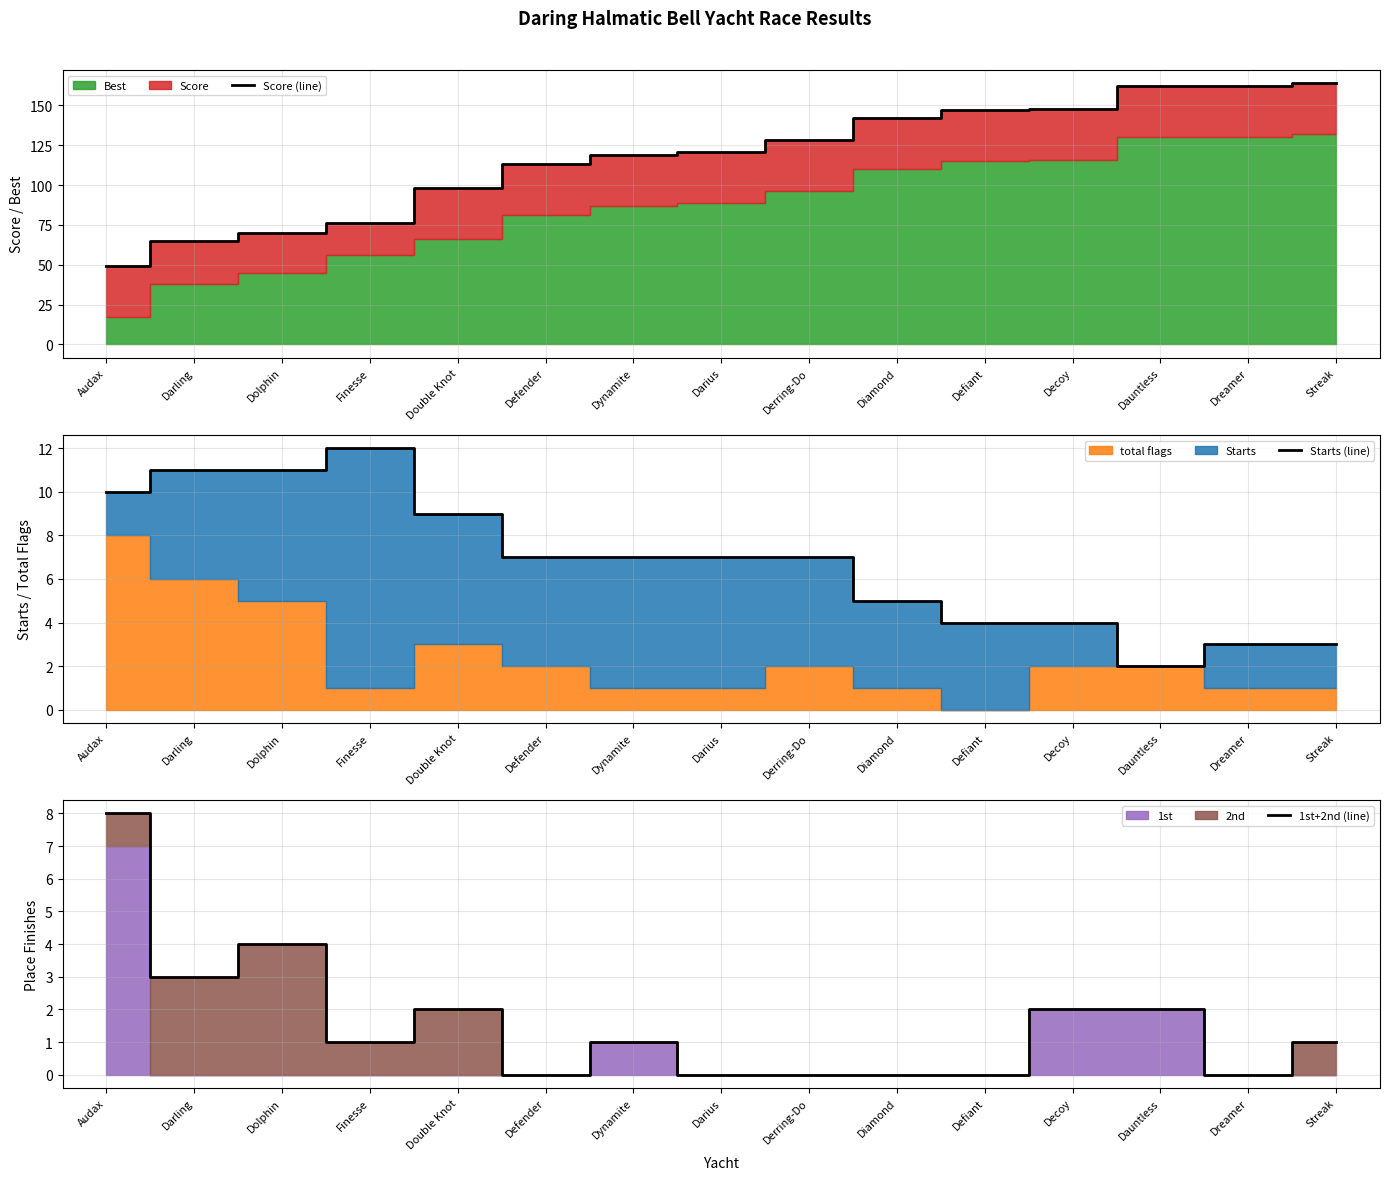

Reading left to right, list all the values displayed in this chart.

Score (line): Audax=49	Darling=65	Dolphin=70	Finesse=76	Double Knot=98	Defender=113	Dynamite=119	Darius=121	Derring-Do=128	Diamond=142	Defiant=147	Decoy=148	Dauntless=162	Dreamer=162	Streak=164
Starts (line): Audax=10	Darling=11	Dolphin=11	Finesse=12	Double Knot=9	Defender=7	Dynamite=7	Darius=7	Derring-Do=7	Diamond=5	Defiant=4	Decoy=4	Dauntless=2	Dreamer=3	Streak=3
1st+2nd (line): Audax=8	Darling=3	Dolphin=4	Finesse=1	Double Knot=2	Defender=0	Dynamite=1	Darius=0	Derring-Do=0	Diamond=0	Defiant=0	Decoy=2	Dauntless=2	Dreamer=0	Streak=1